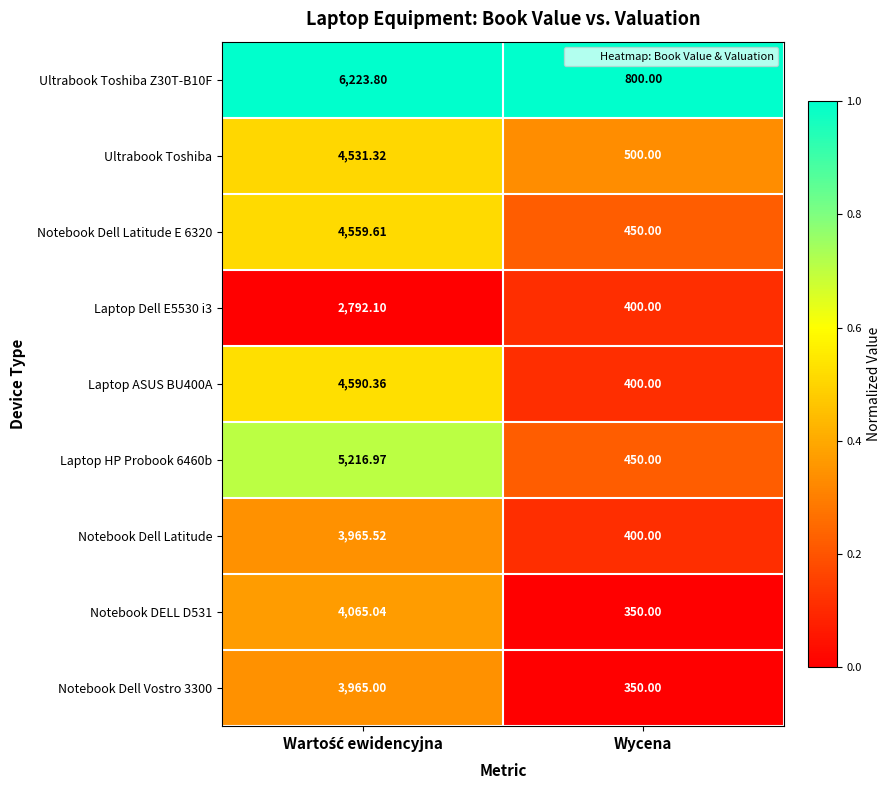

List the series in order of their peak value, lowest first.

Laptop Dell E5530 i3, Notebook Dell Vostro 3300, Notebook Dell Latitude, Notebook DELL D531, Ultrabook Toshiba, Notebook Dell Latitude E 6320, Laptop ASUS BU400A, Laptop HP Probook 6460b, Ultrabook Toshiba Z30T-B10F